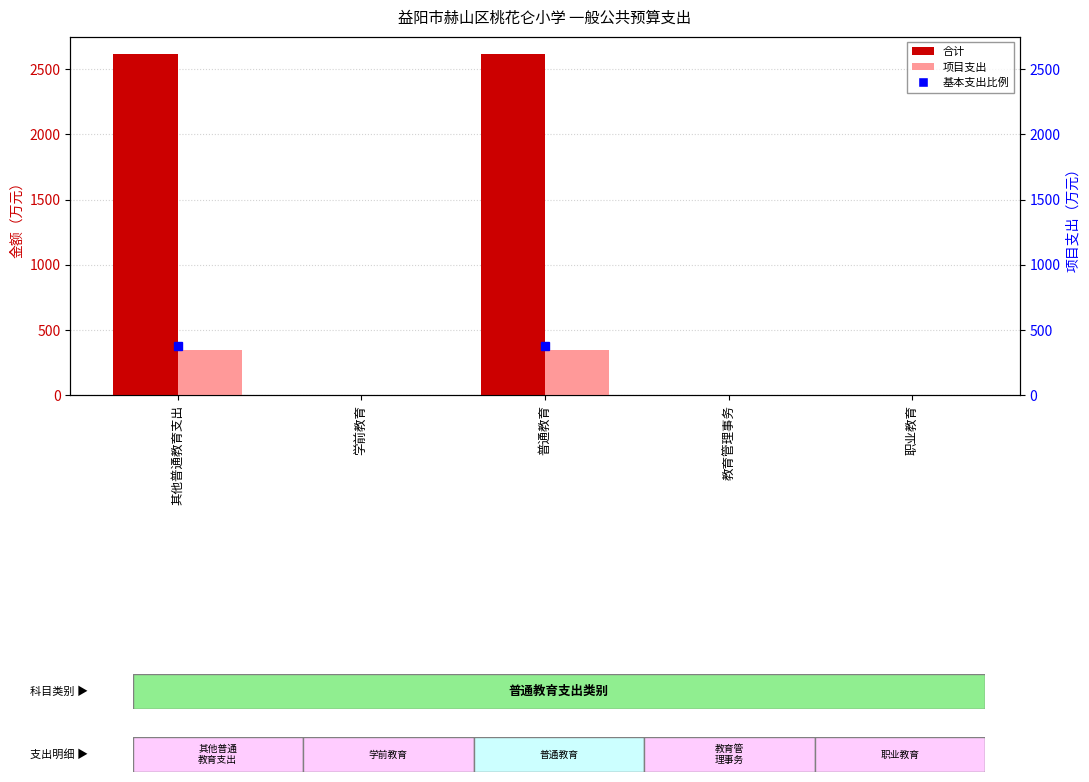

At which category does the chart reach its peak across all series?

其他普通教育支出